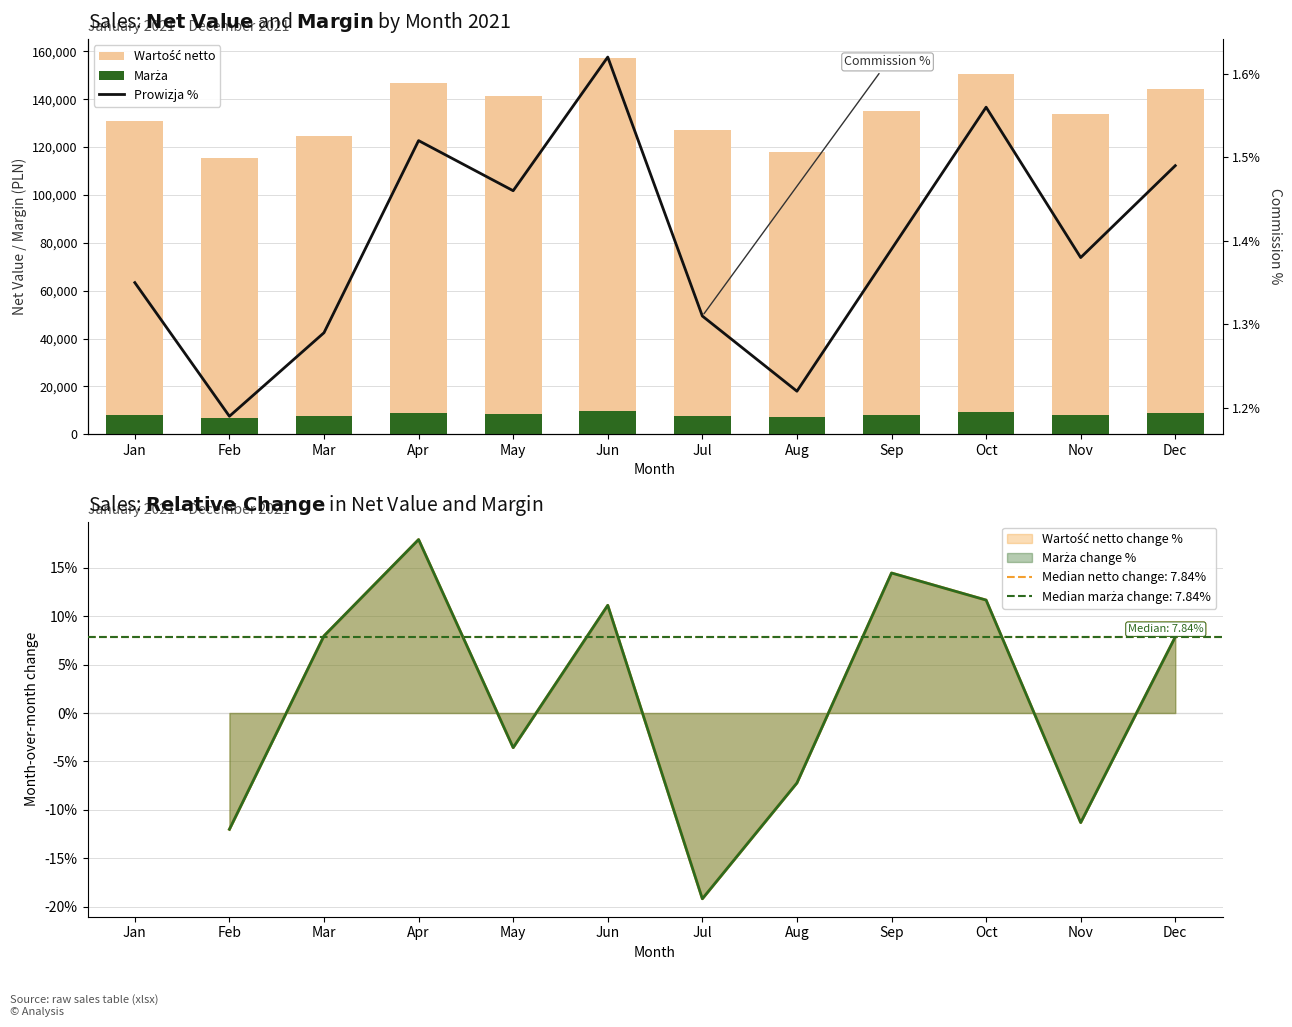

What is the total value across all series at Jul?

134812.6